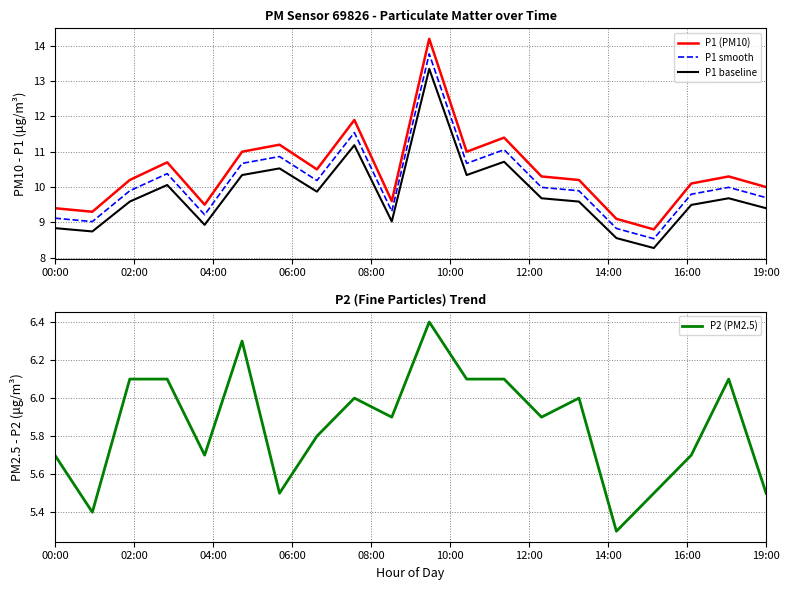

Read the P2 (PM2.5) value at 00:00.

5.7